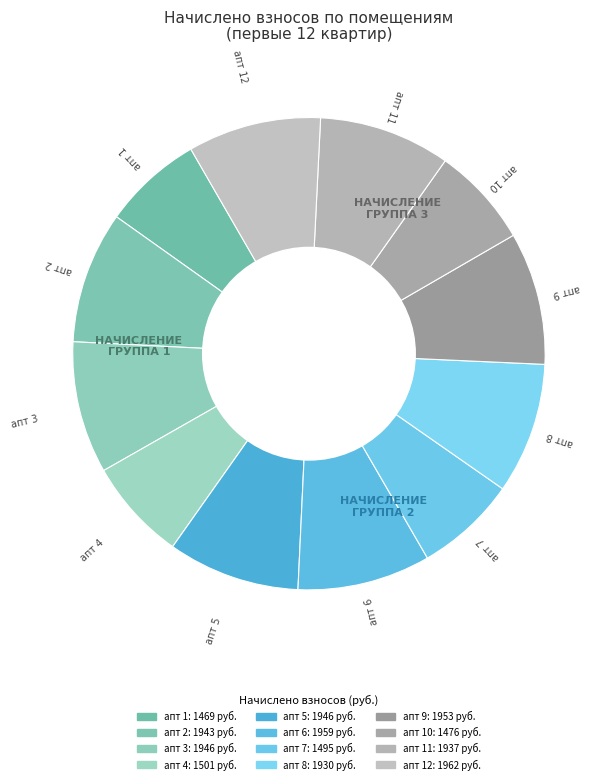

Count the number of slices in the pie.

12